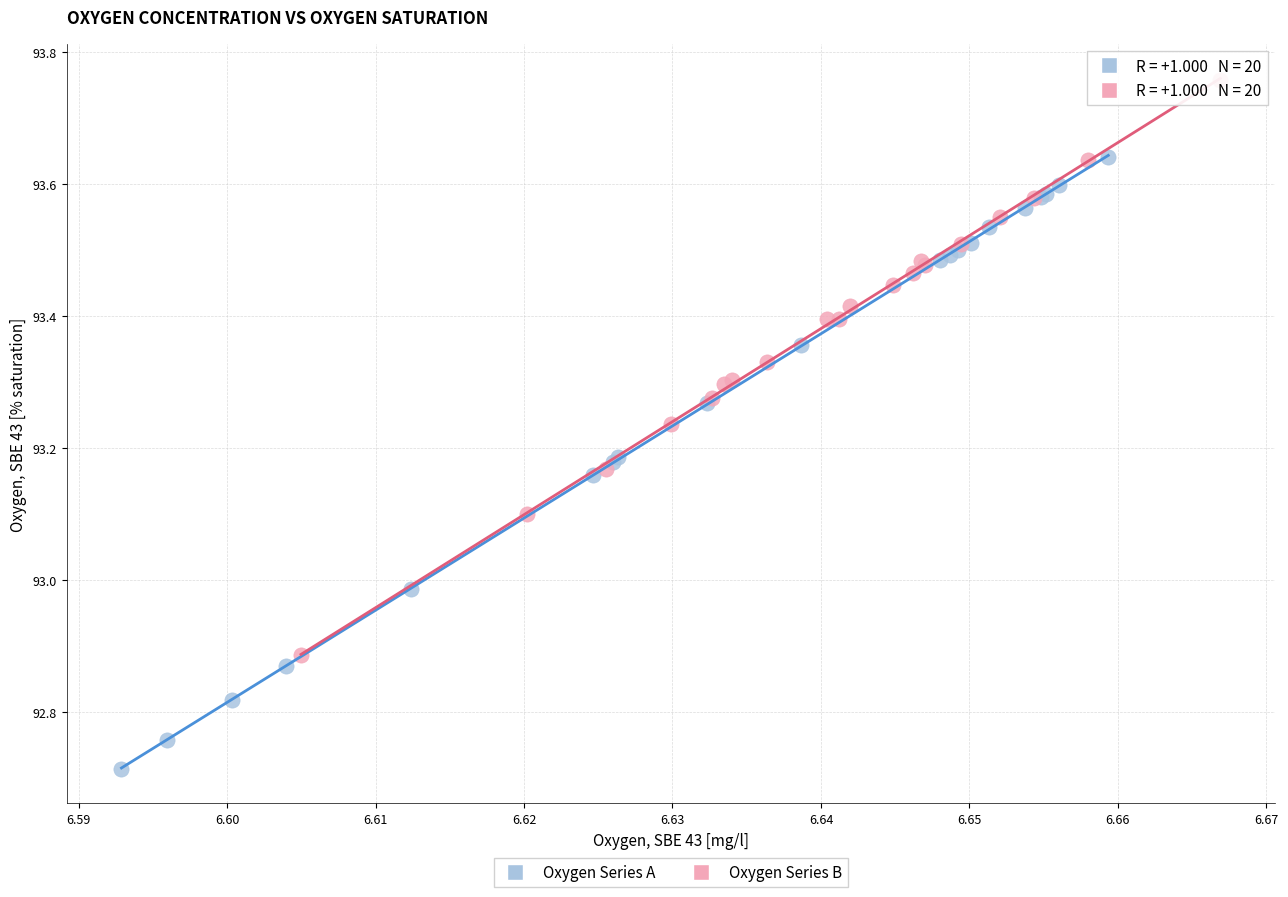

What are all the series names shown in the legend?

Oxygen Series A, Oxygen Series B